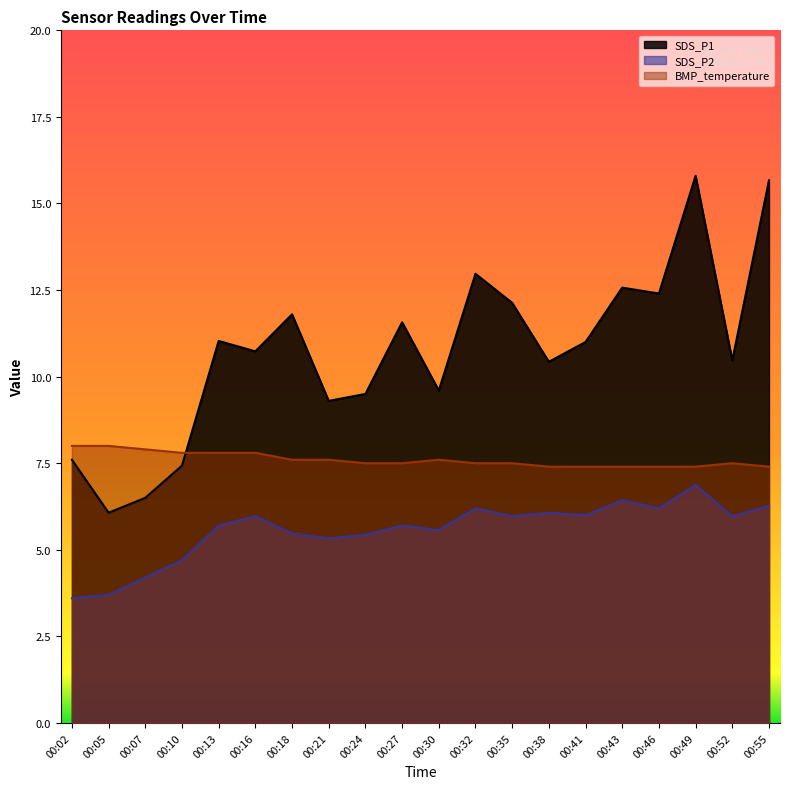

What are all the series names shown in the legend?

SDS_P1, SDS_P2, BMP_temperature